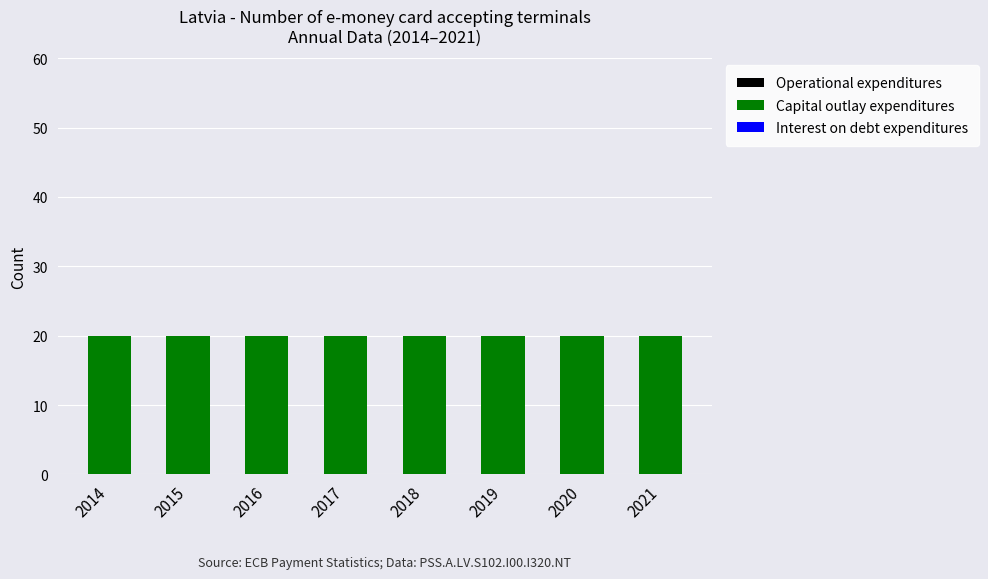

What is the difference between the highest and lowest values at 2019?

20